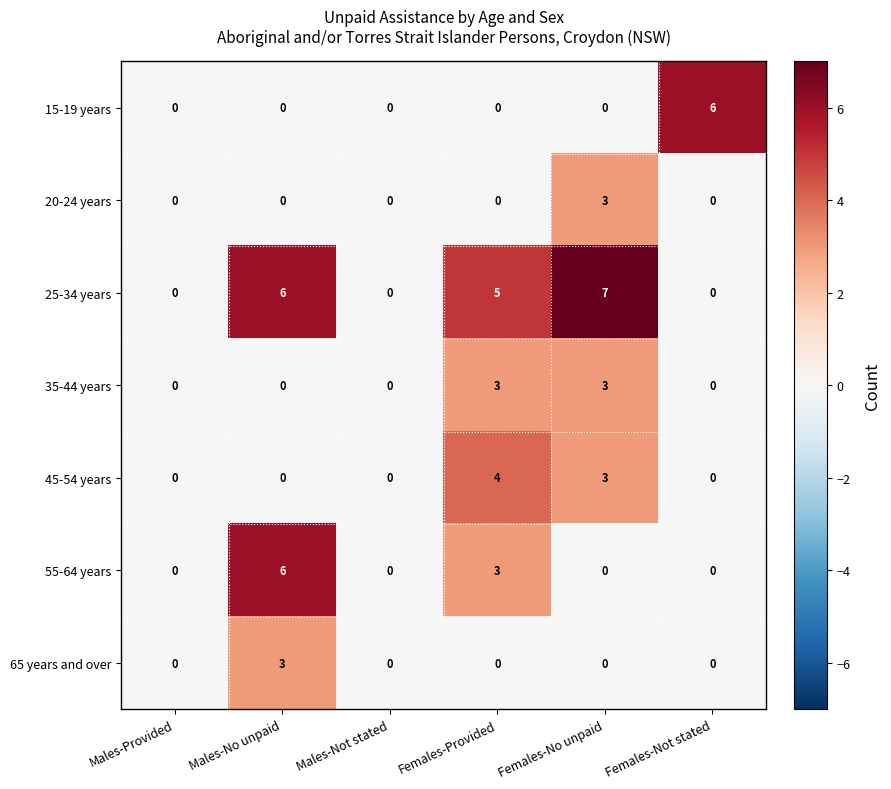

Count the 45-54 years values in the range 0 to 3.

5